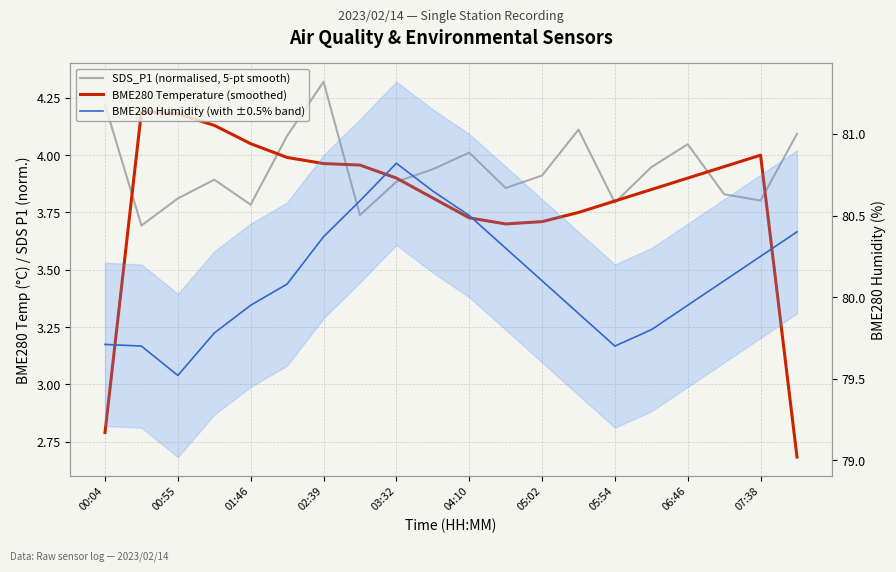

True or false: BME280 Humidity (with ±0.5% band) and SDS_P1 (normalised, 5-pt smooth) cross at least once.

False